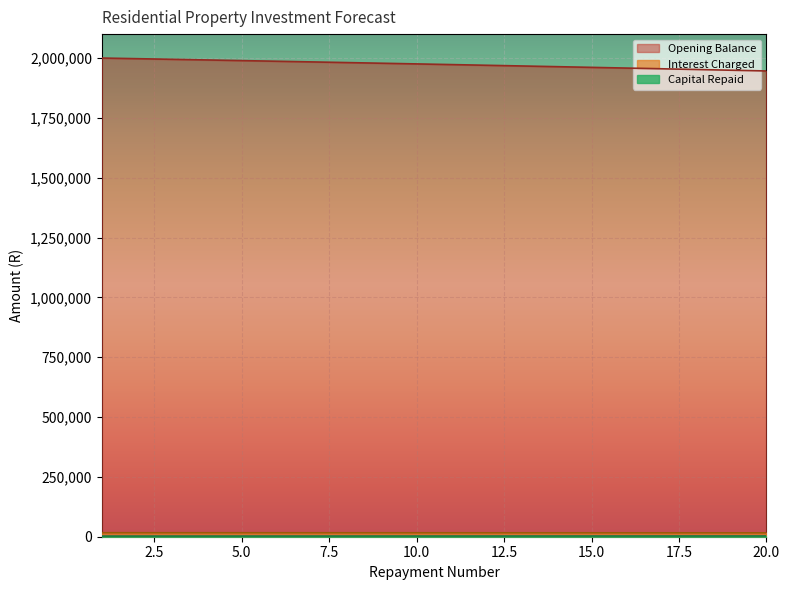

True or false: Interest Charged and Capital Repaid cross at least once.

False